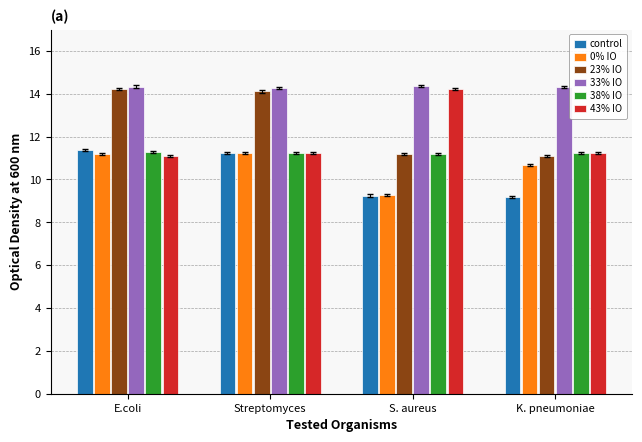

What is the average value of the 33% IO series?

14.3